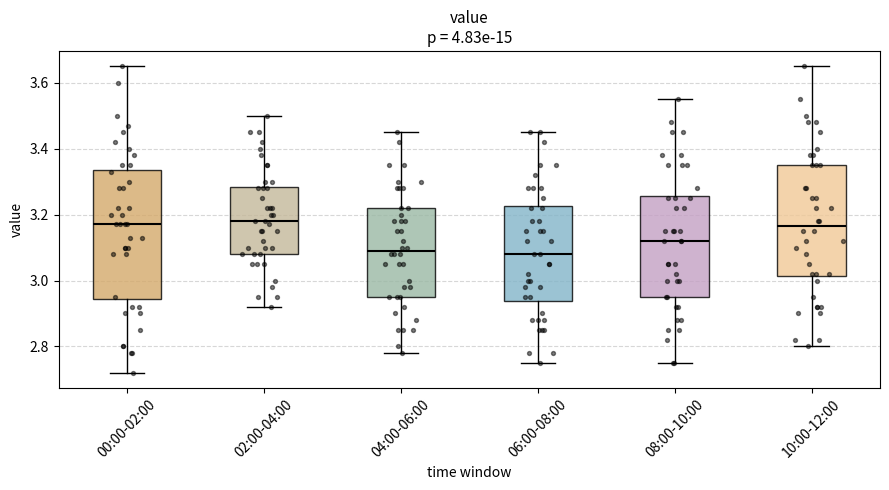

Reading left to right, transcribe this box plot: for each box, give where its median line is, the range the box spans, and where its two whiskers end, as read against the y-axis. The values are not printed on the chart, so give them approximately, as read against the axis.

00:00-02:00: median 3.18, box 2.94 to 3.34, whiskers 2.72 to 3.66
02:00-04:00: median 3.18, box 3.08 to 3.28, whiskers 2.92 to 3.50
04:00-06:00: median 3.10, box 2.96 to 3.22, whiskers 2.78 to 3.46
06:00-08:00: median 3.08, box 2.94 to 3.22, whiskers 2.76 to 3.46
08:00-10:00: median 3.12, box 2.96 to 3.26, whiskers 2.76 to 3.56
10:00-12:00: median 3.16, box 3.02 to 3.36, whiskers 2.80 to 3.66